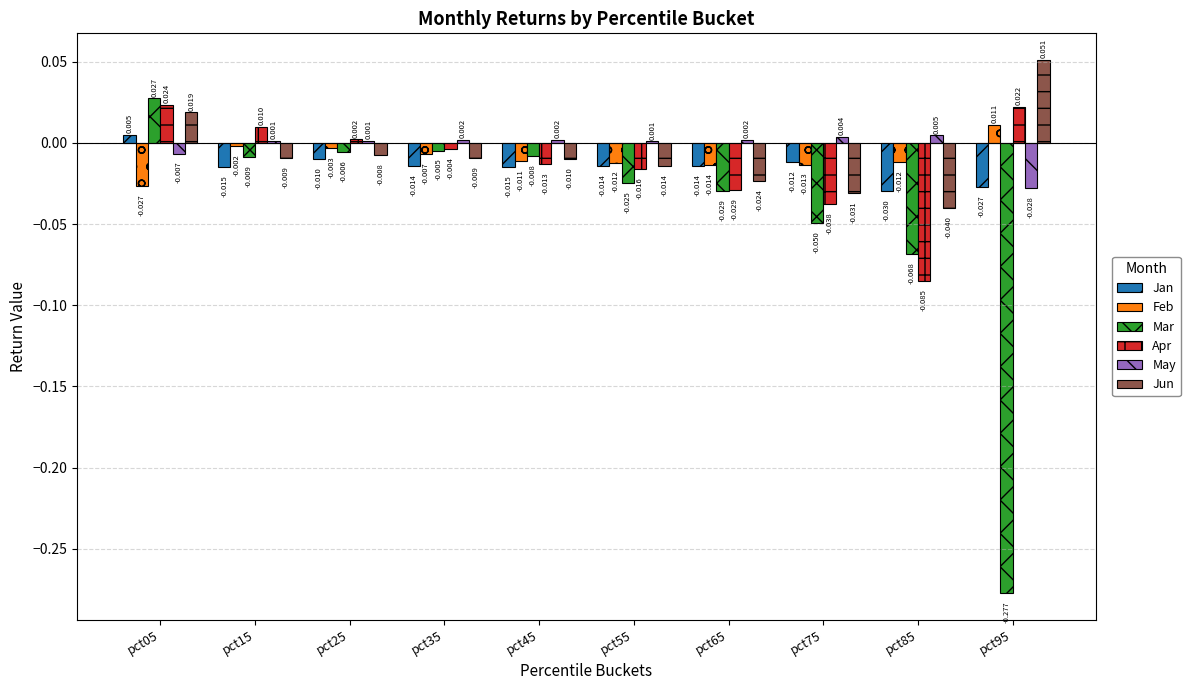

Is the value of Feb at pct65 greater than the value of May at pct05?

No